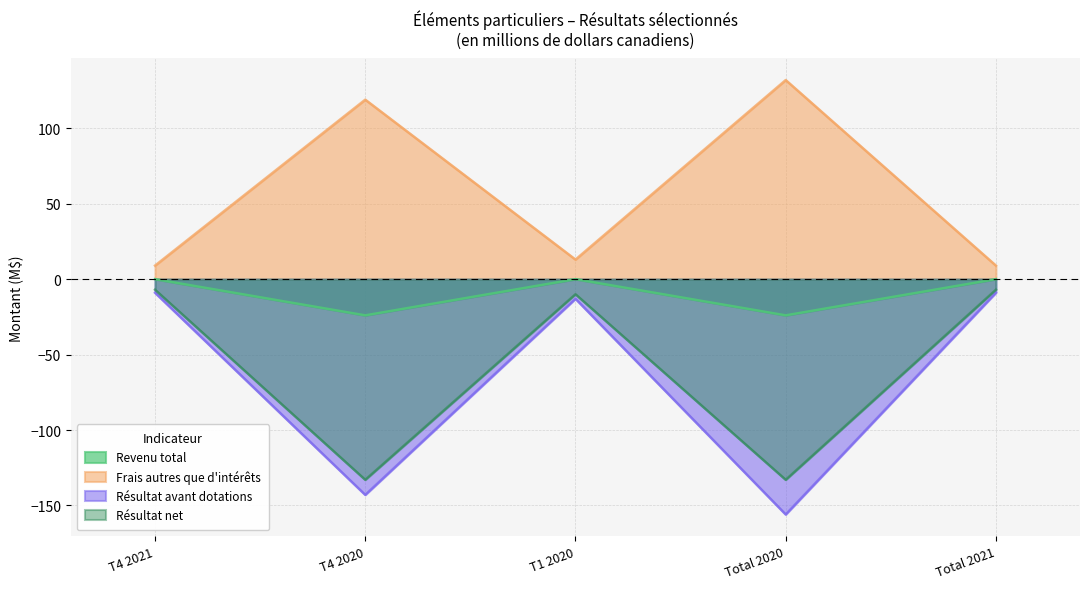

True or false: Résultat avant dotations has more than 2 points higher than both neighbors.

False